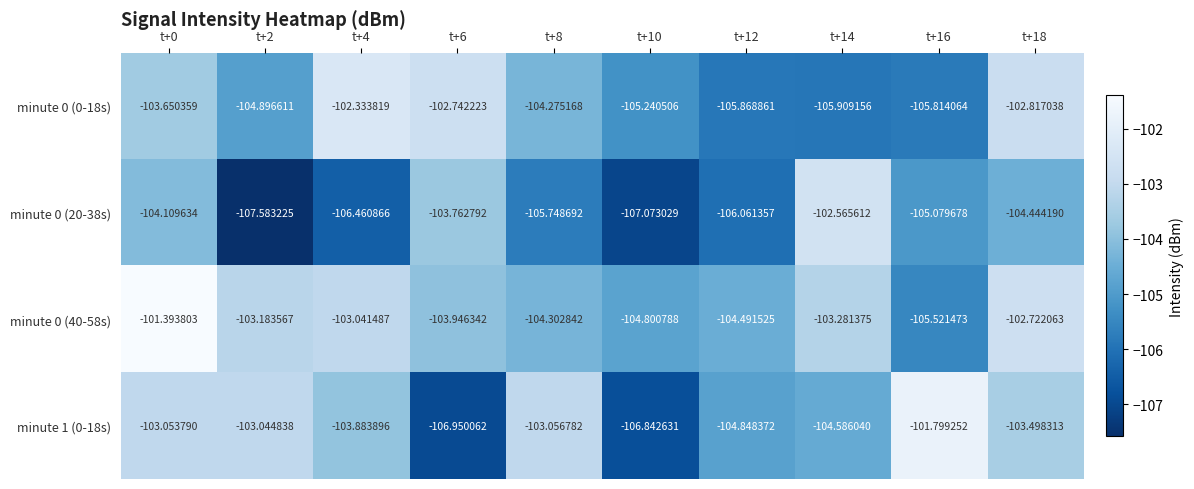

At t+2, list the series in order from smallest to largest.

minute 0 (20-38s), minute 0 (0-18s), minute 0 (40-58s), minute 1 (0-18s)